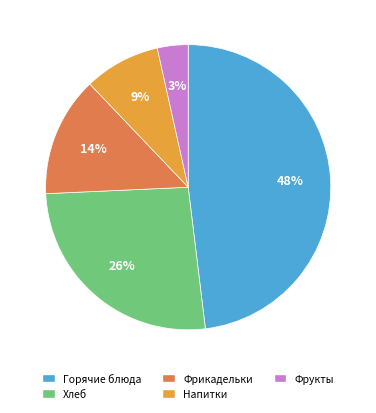

Is there a majority slice in this chart?

No